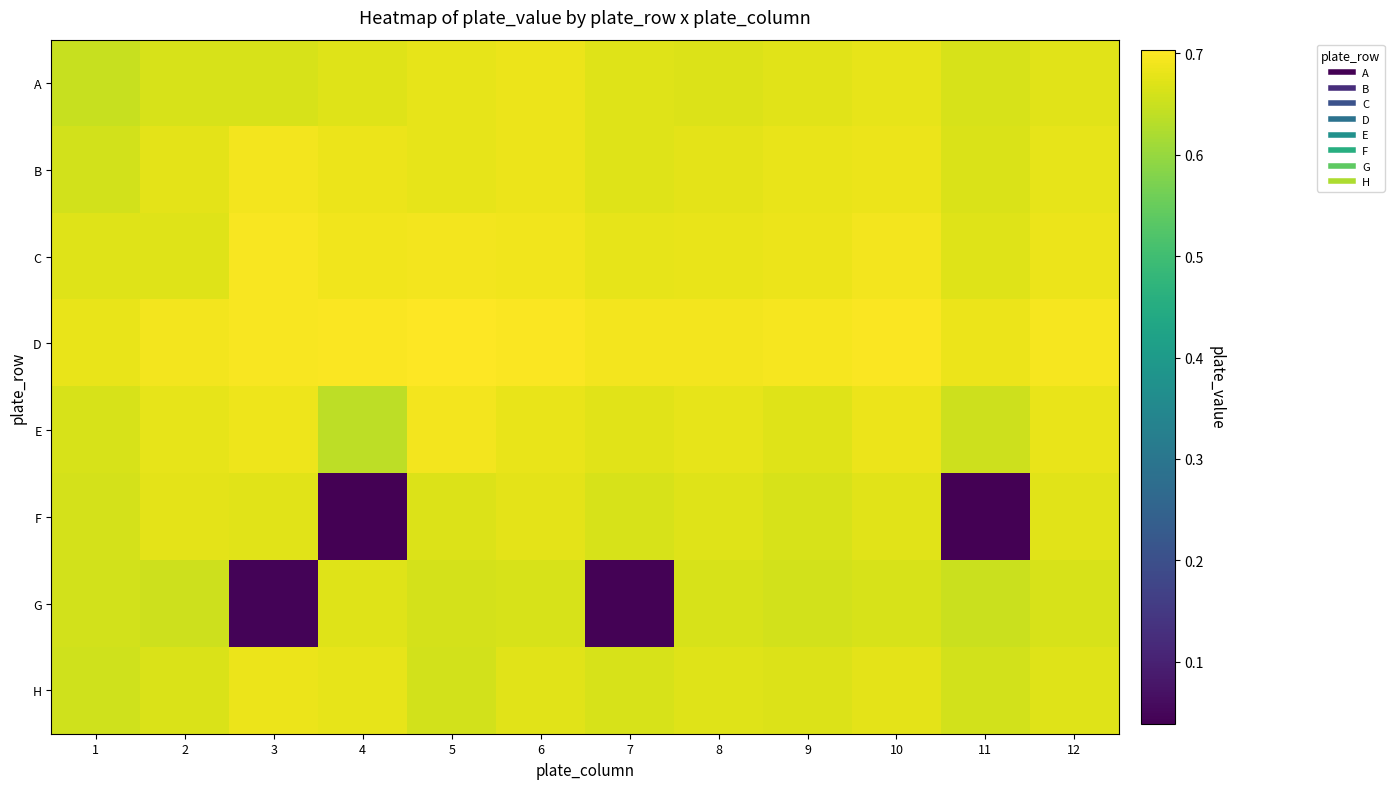

Reading left to right, extract all data points from this chart.

A: 1=0.6	2=0.7	3=0.7	4=0.7	5=0.7	6=0.7	7=0.7	8=0.7	9=0.7	10=0.7	11=0.7	12=0.7
B: 1=0.7	2=0.7	3=0.7	4=0.7	5=0.7	6=0.7	7=0.7	8=0.7	9=0.7	10=0.7	11=0.7	12=0.7
C: 1=0.7	2=0.7	3=0.7	4=0.7	5=0.7	6=0.7	7=0.7	8=0.7	9=0.7	10=0.7	11=0.7	12=0.7
D: 1=0.7	2=0.7	3=0.7	4=0.7	5=0.7	6=0.7	7=0.7	8=0.7	9=0.7	10=0.7	11=0.7	12=0.7
E: 1=0.7	2=0.7	3=0.7	4=0.6	5=0.7	6=0.7	7=0.7	8=0.7	9=0.7	10=0.7	11=0.7	12=0.7
F: 1=0.7	2=0.7	3=0.7	4=0.0	5=0.7	6=0.7	7=0.7	8=0.7	9=0.7	10=0.7	11=0.0	12=0.7
G: 1=0.7	2=0.7	3=0.0	4=0.7	5=0.7	6=0.7	7=0.0	8=0.7	9=0.7	10=0.7	11=0.7	12=0.7
H: 1=0.7	2=0.7	3=0.7	4=0.7	5=0.7	6=0.7	7=0.7	8=0.7	9=0.7	10=0.7	11=0.7	12=0.7